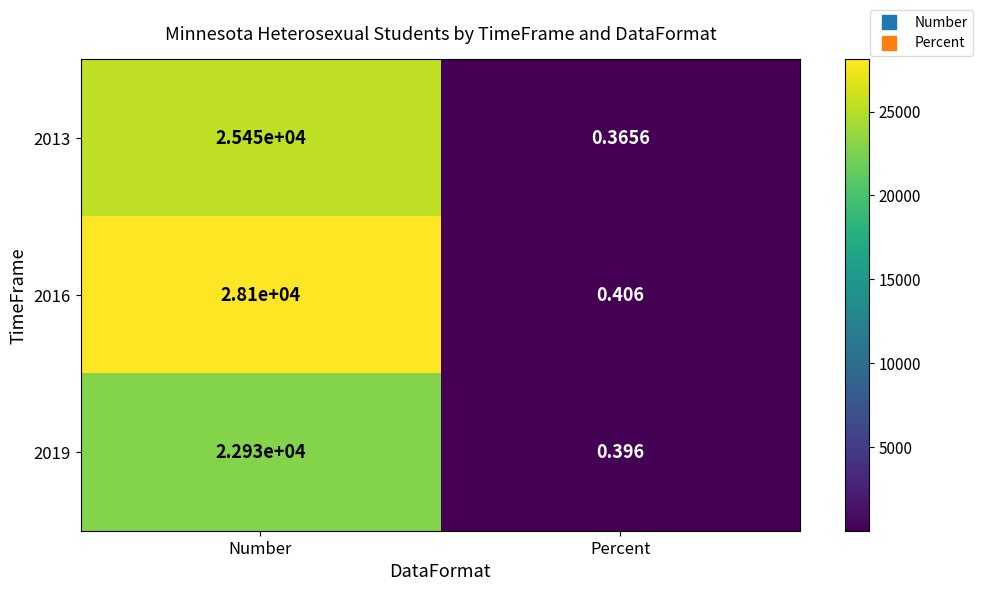

List the series in order of their overall mean, highest first.

2016, 2013, 2019